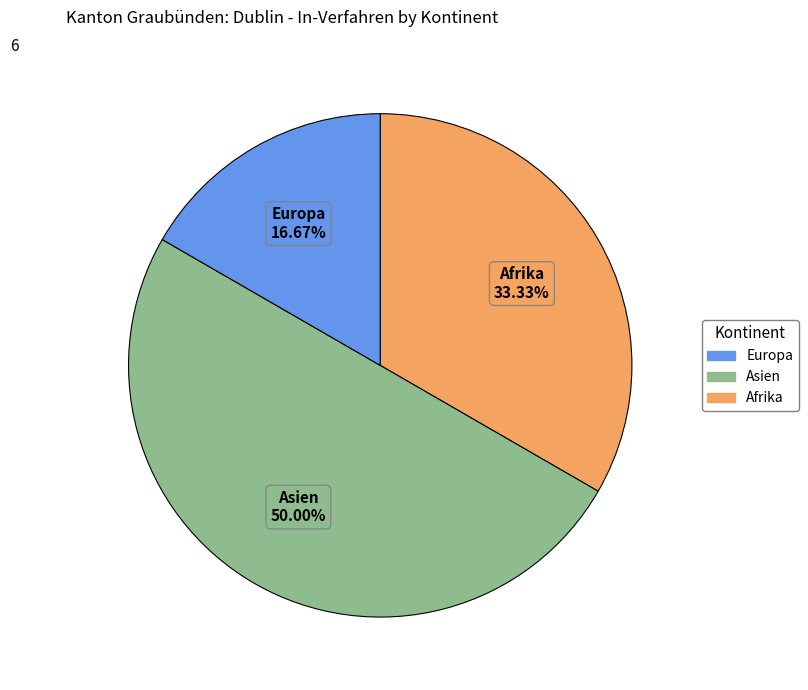

How much of the chart is everything except Europa?

83.3%